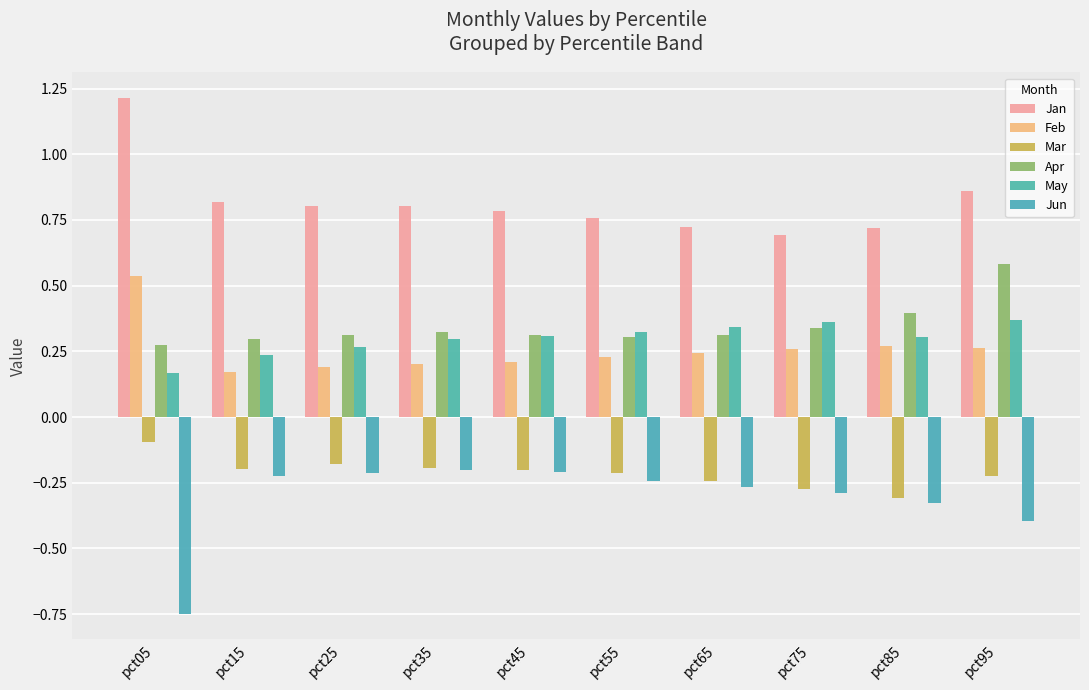

What is the minimum value shown in the chart?

-0.7